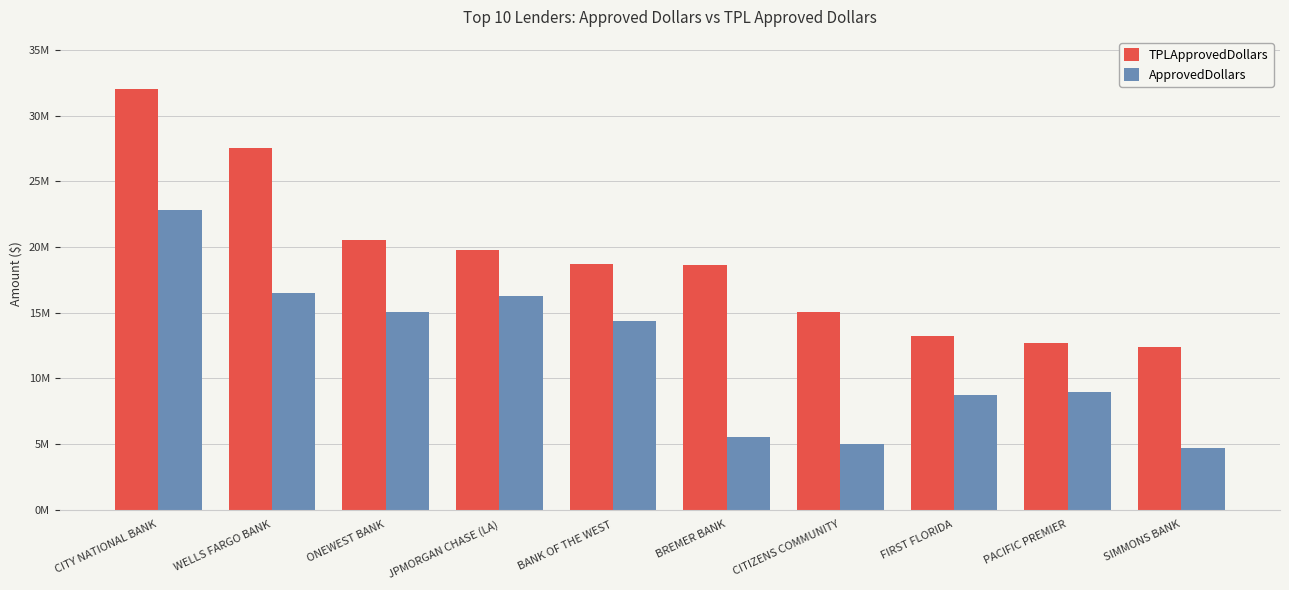

Are the bars grouped side by side (vs. stacked)?

Yes